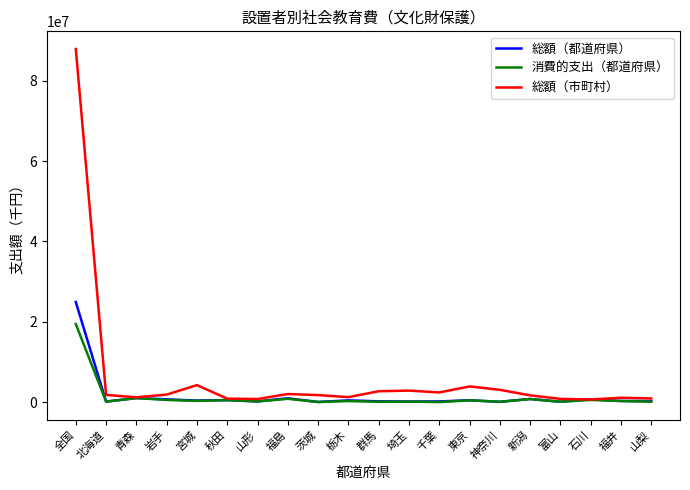

What is the difference between the maximum and minimum values in the 総額（都道府県） series?

24875799